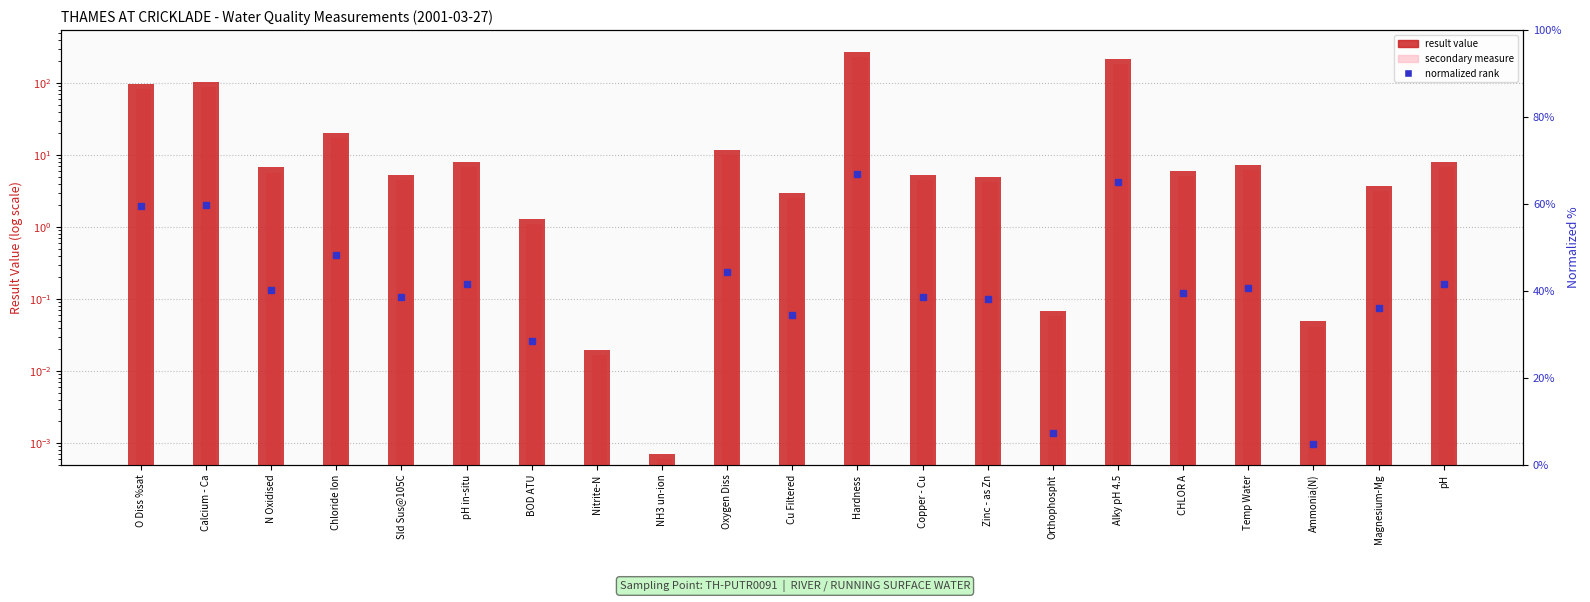

The result value series shows 0.0 at Orthophospht. True or false?

False